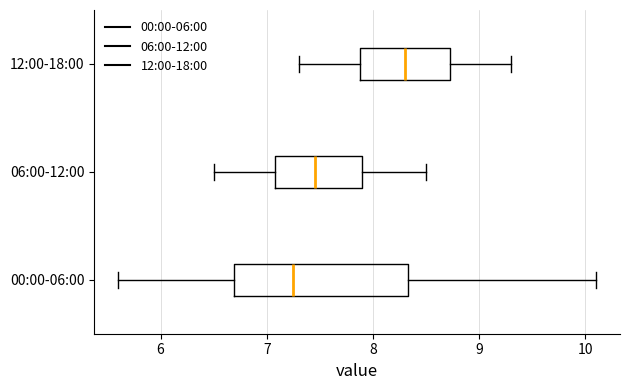

Reading bottom to top, read every box against the x-axis: the position of its median line, the range the box covers, and the ends of its whiskers. The values are not printed on the chart, so give them approximately, as read against the axis.

00:00-06:00: median 7.3, box 6.7 to 8.3, whiskers 5.6 to 10.1
06:00-12:00: median 7.5, box 7.1 to 7.9, whiskers 6.5 to 8.5
12:00-18:00: median 8.3, box 7.9 to 8.7, whiskers 7.3 to 9.3